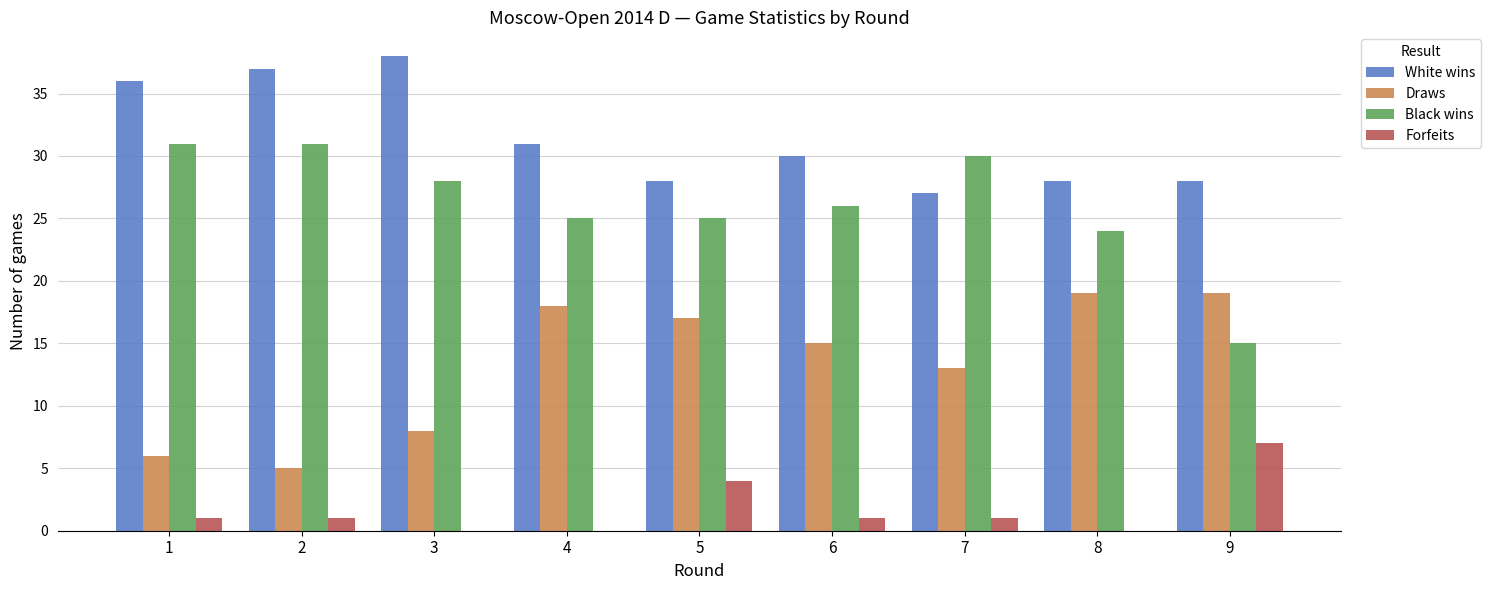

Is the value of Draws at 5 greater than the value of White wins at 5?

No